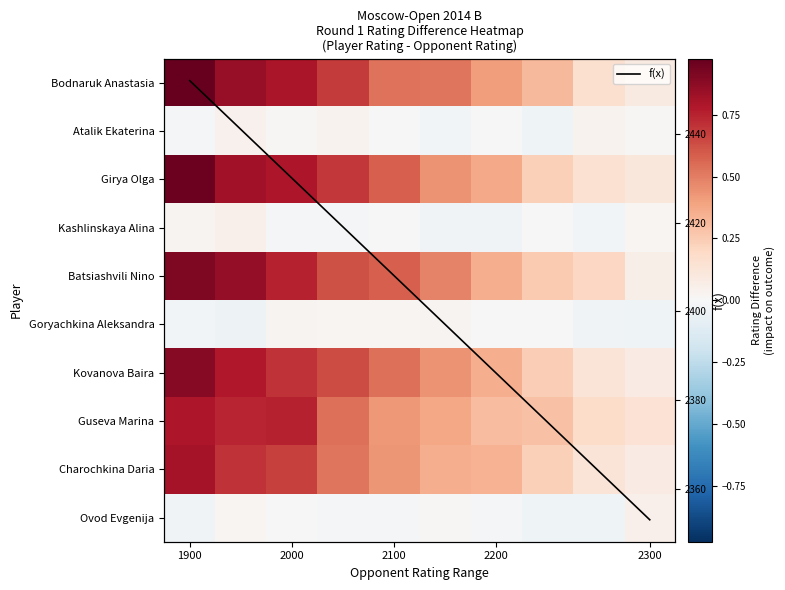

Which series has the largest range (max minus min)?

f(x)